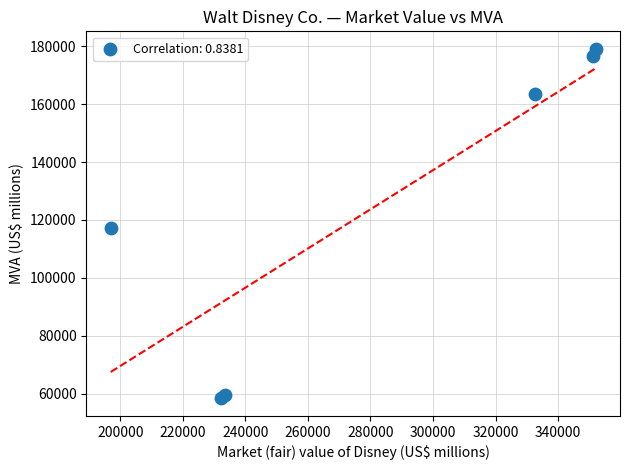

What Y value in the scatter plot is closest to 118734?

117292